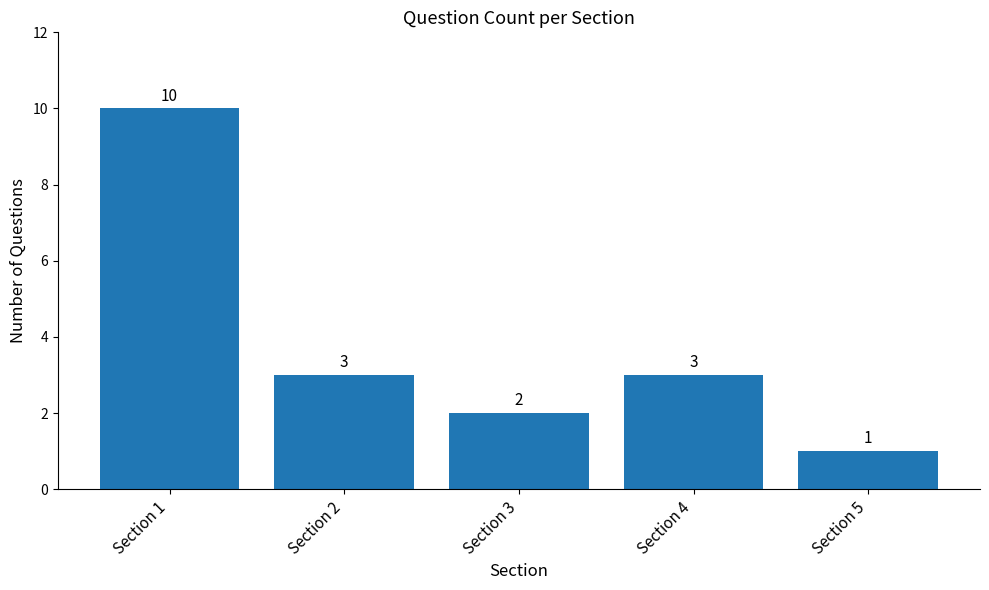

At which label does the data first exceed 3?

Section 1